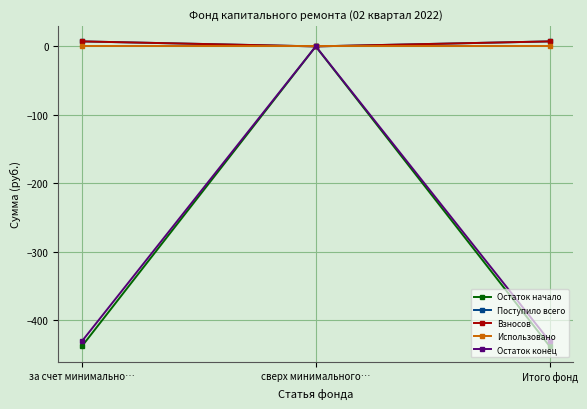

Is it true that Остаток начало equals -266.8 at сверх минимального…?

False